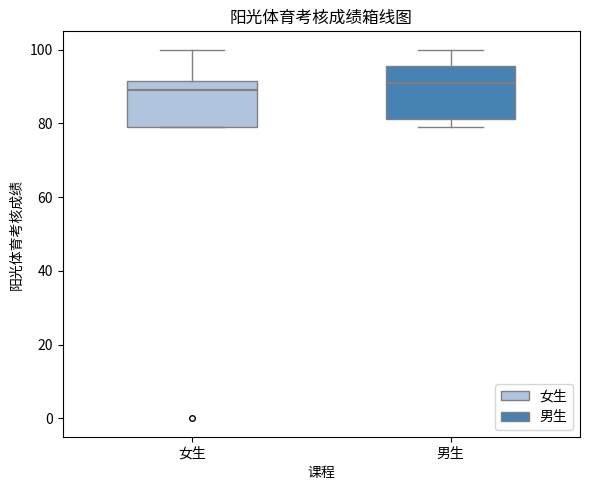

Where is the upper edge of the box for 女生 on the y-axis? The values are not printed on the chart, so give them approximately, as read against the axis.

92